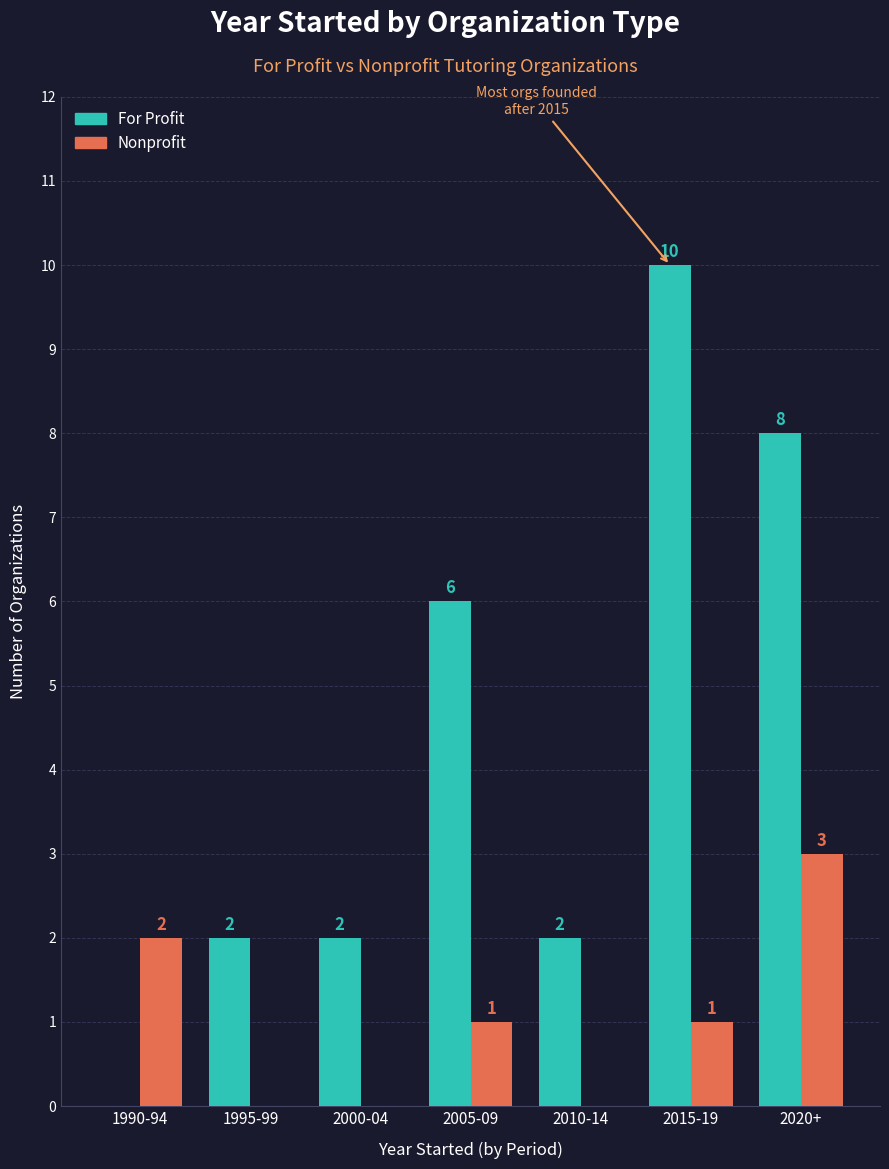

What is the average value of the Nonprofit series?

1